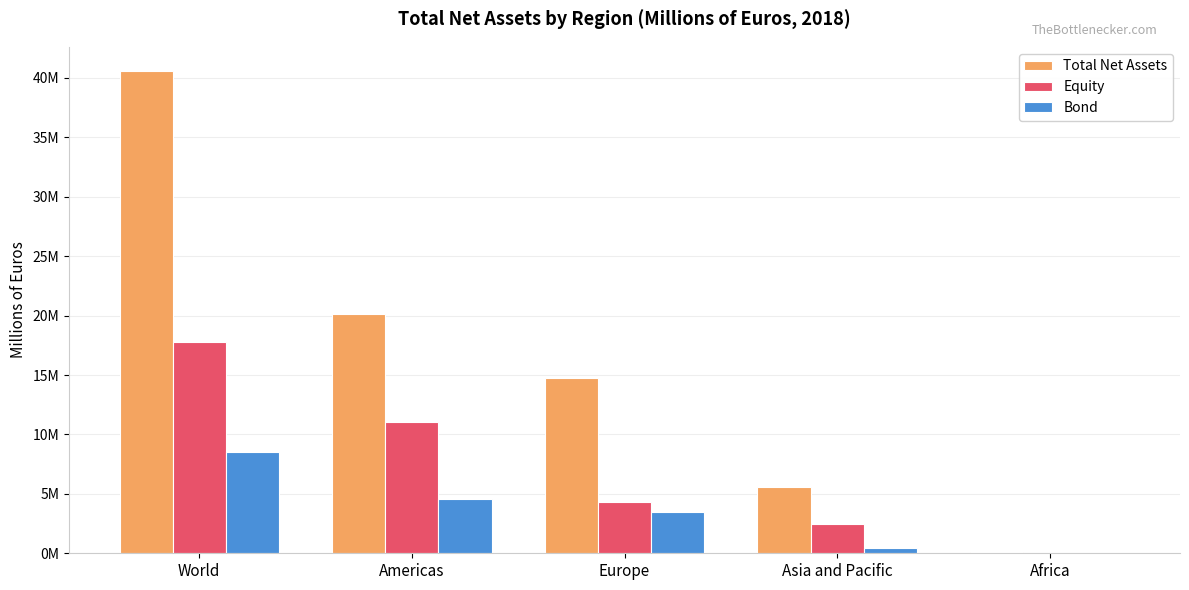

What position from the right is Africa?

1